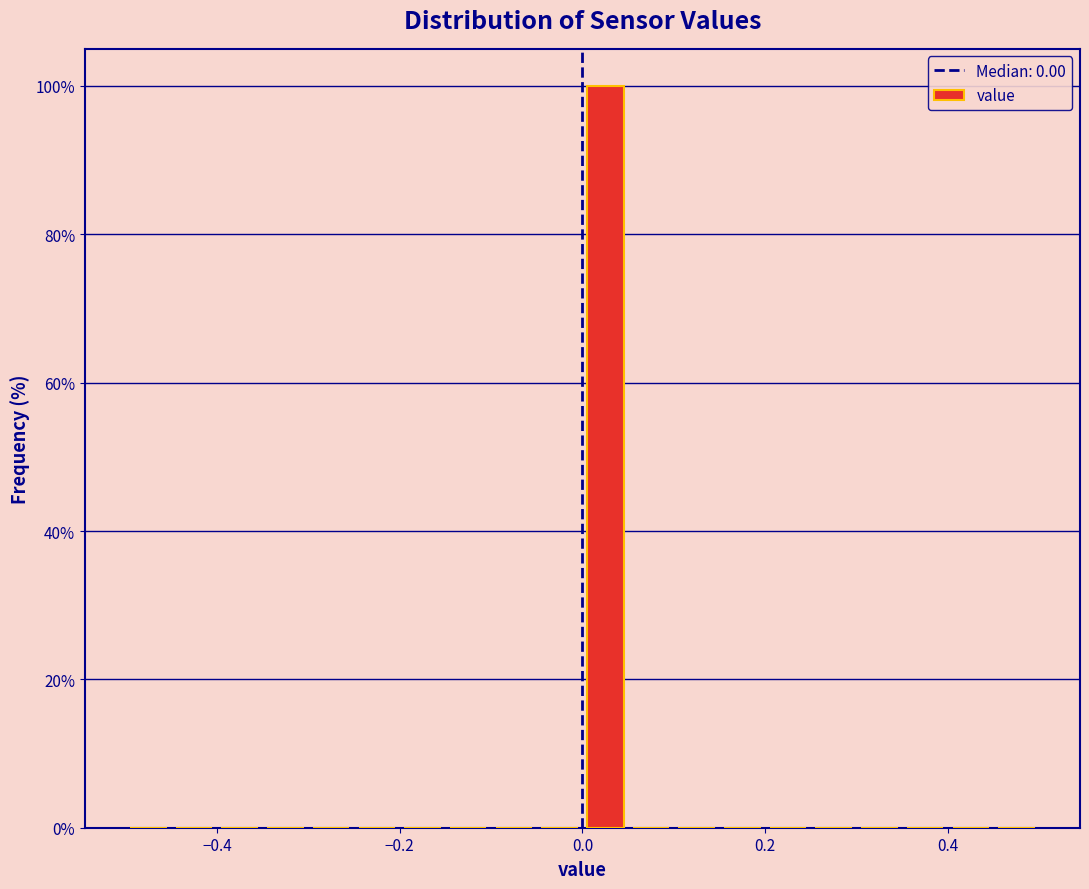

Read against the x-axis, roughly where is the centre of the tallest bar?

0.02